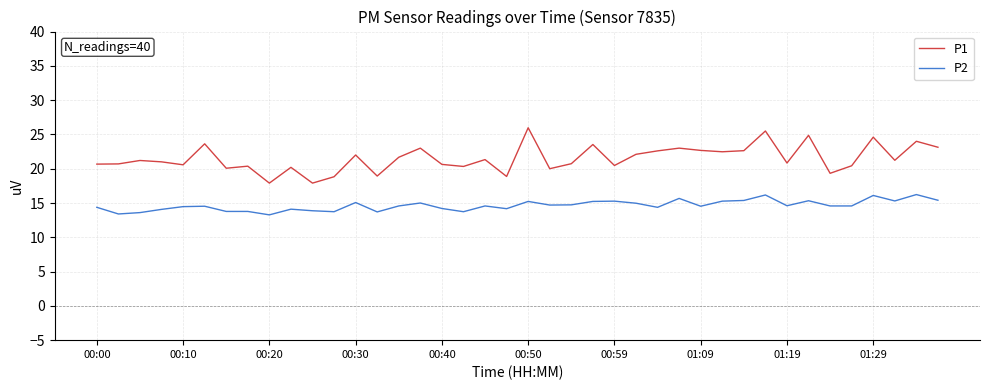

Which series has the largest range (max minus min)?

P1